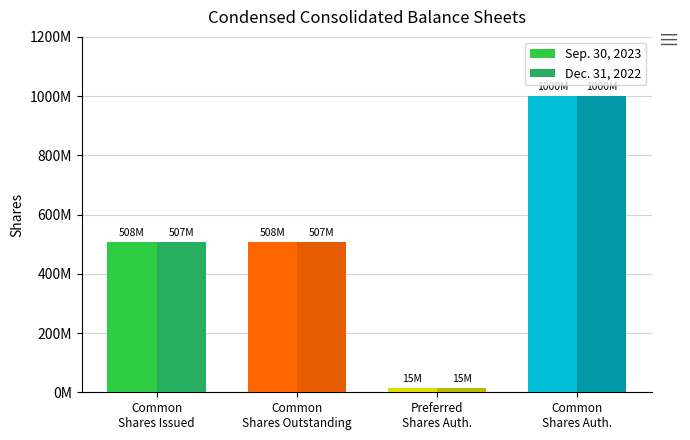

Rank the categories by Sep. 30, 2023 value from highest to lowest.

Common
Shares Auth., Common
Shares Issued, Common
Shares Outstanding, Preferred
Shares Auth.